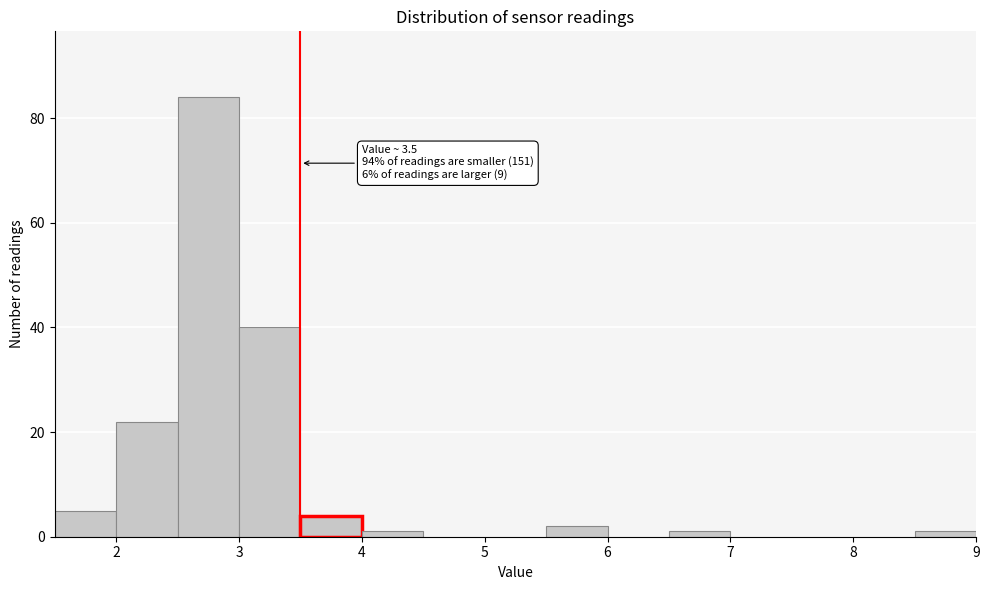

Over which range of the x-axis is the bar tallest?

2.5 to 3.0